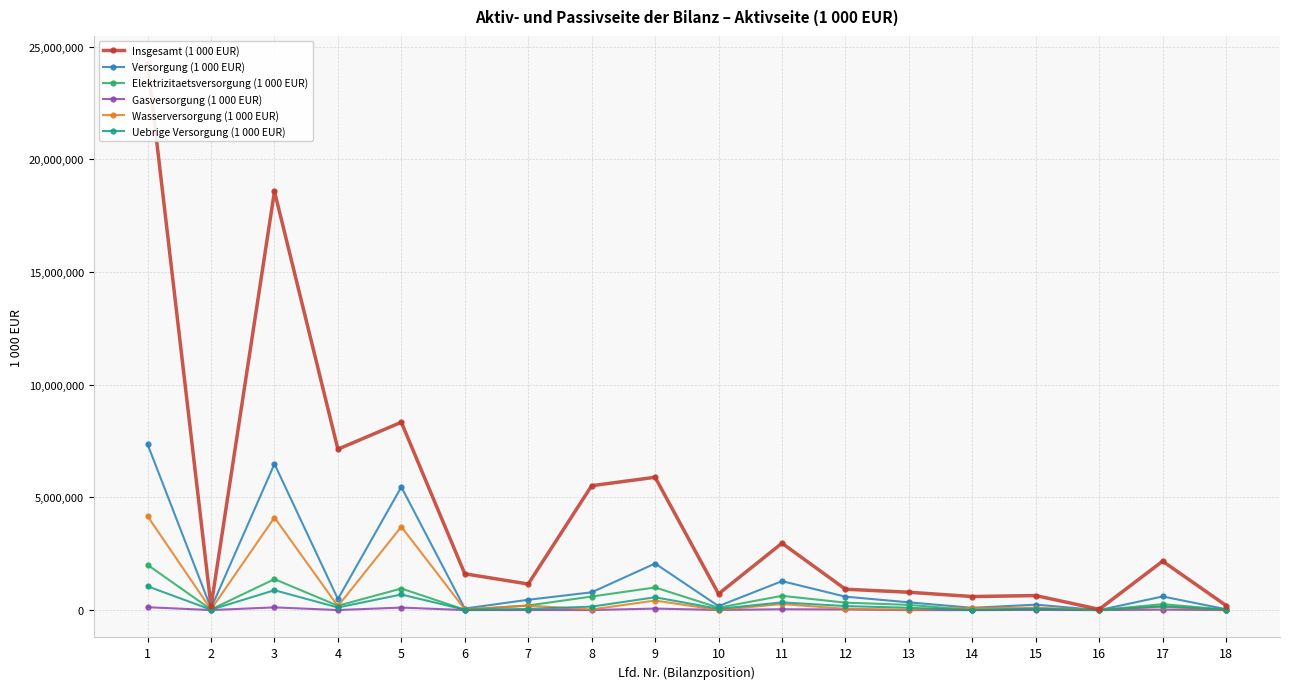

True or false: Uebrige Versorgung (1 000 EUR) has more than 0 interior local peaks.

True